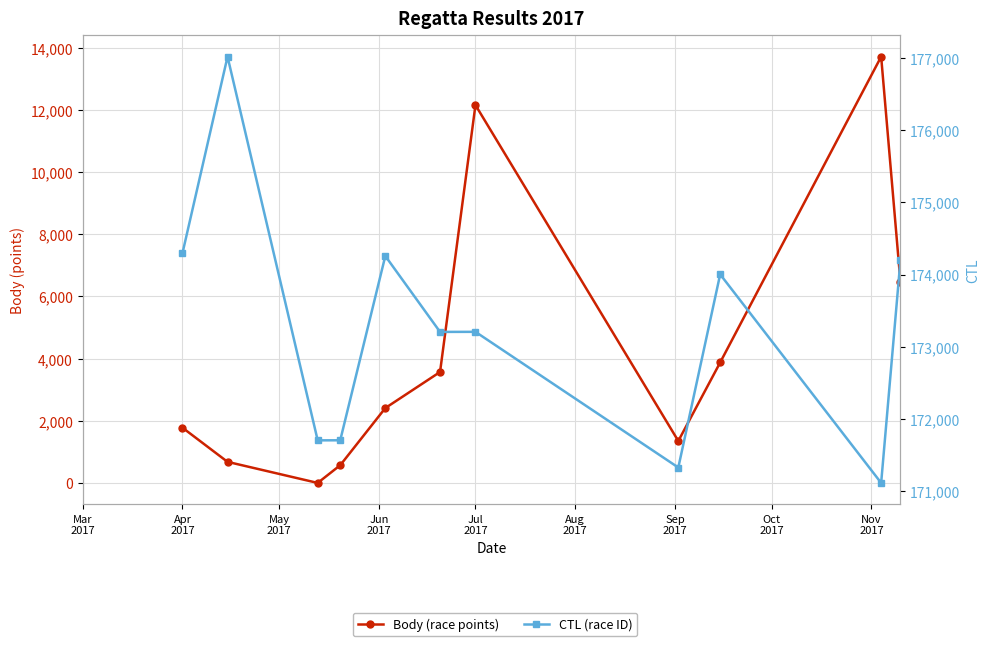

Which series has the largest total across all categories?

CTL (race ID)